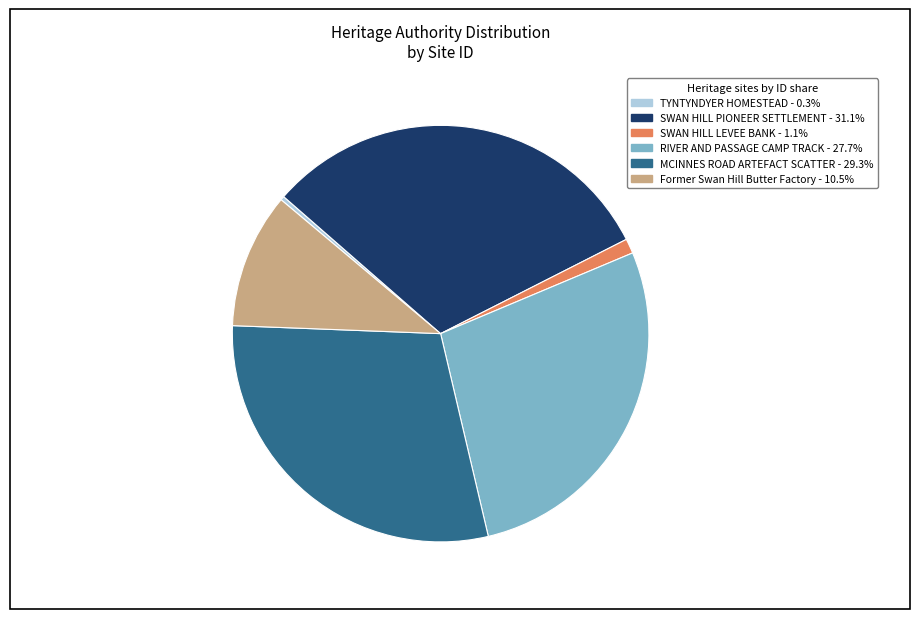

Is there a majority slice in this chart?

No